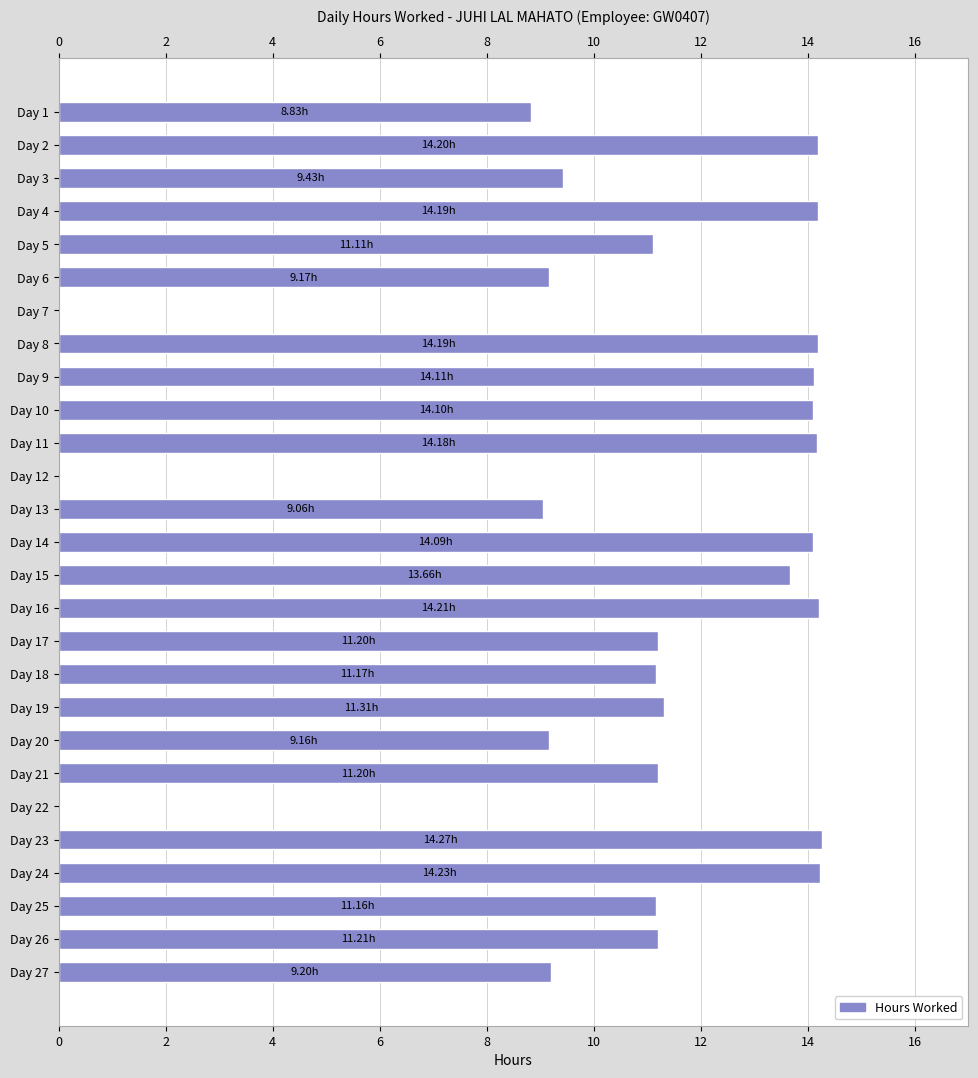

Approximately how many times larger is the value at Day 3 compared to Day 15?

0.7